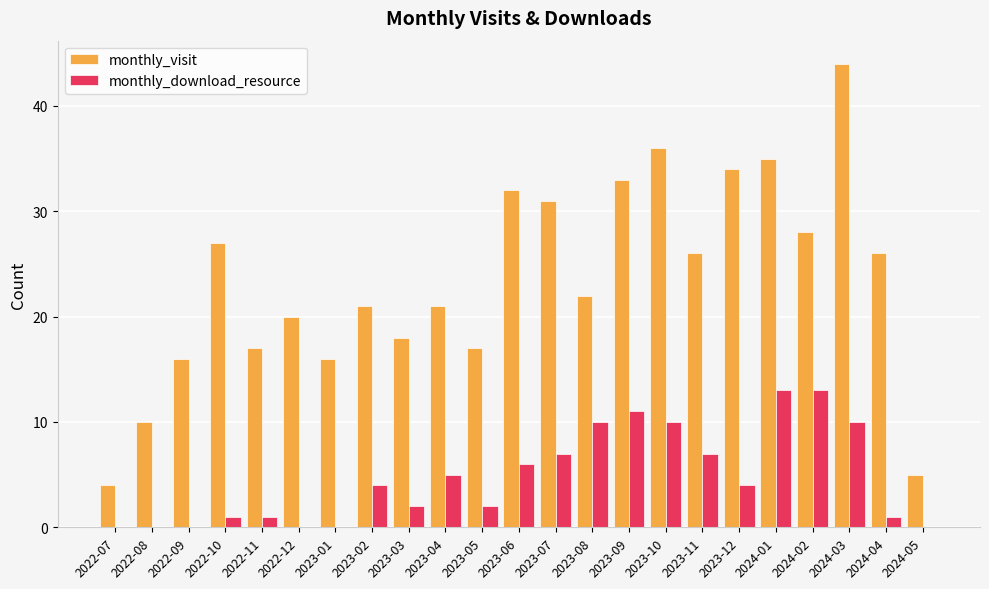

Read the monthly_visit value at 2022-09, to the nearest 5.

15